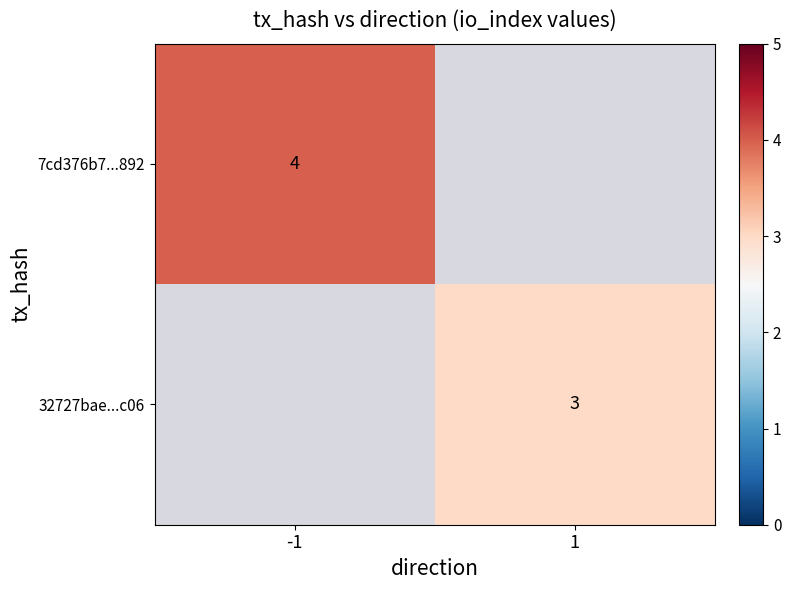

The value of 7cd376b7...892 at -1 is 1. True or false?

False